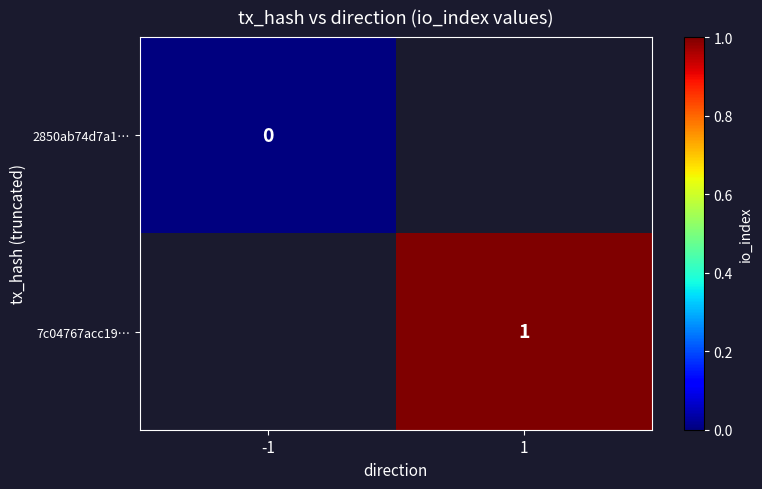

Rank the categories by 2850ab74d7a1… value from highest to lowest.

-1, 1